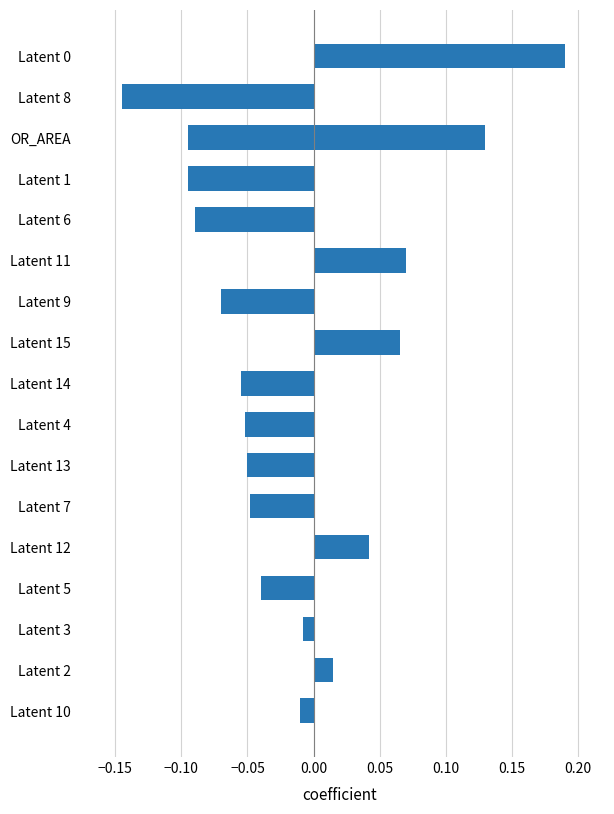

What is the difference between the second highest and minimum values?

0.3